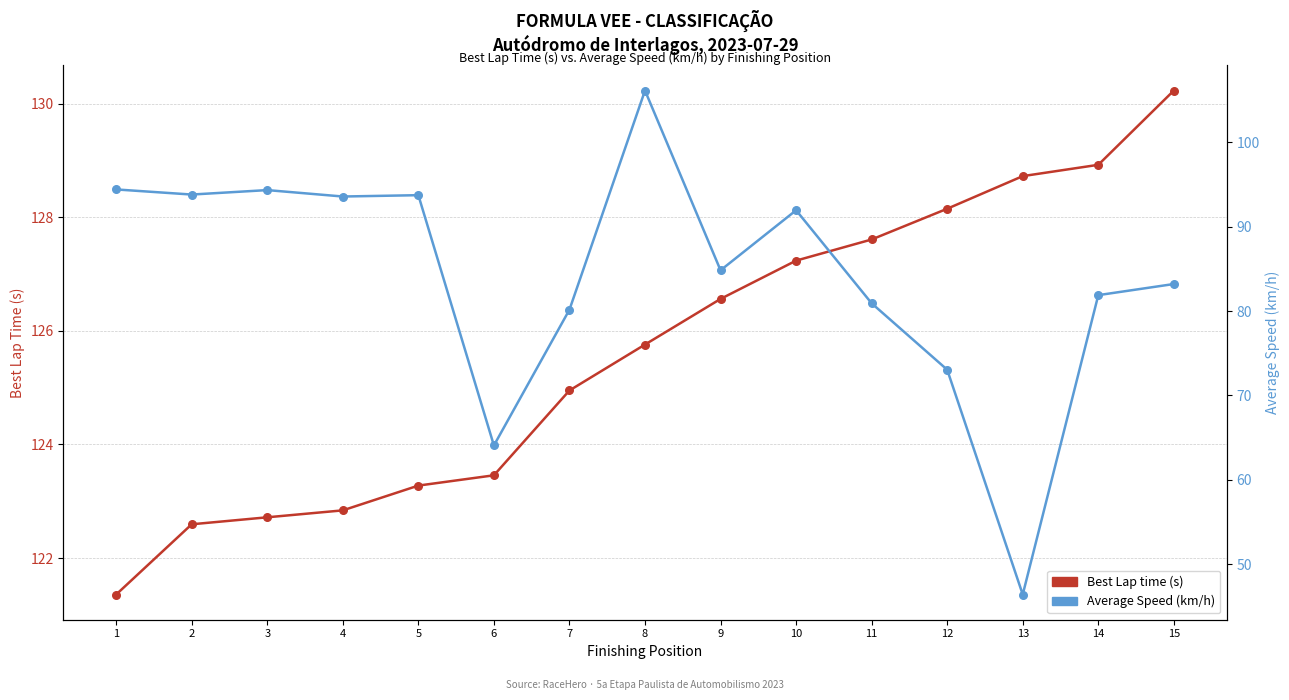

At how many categories does at least one series exceed 127?

6